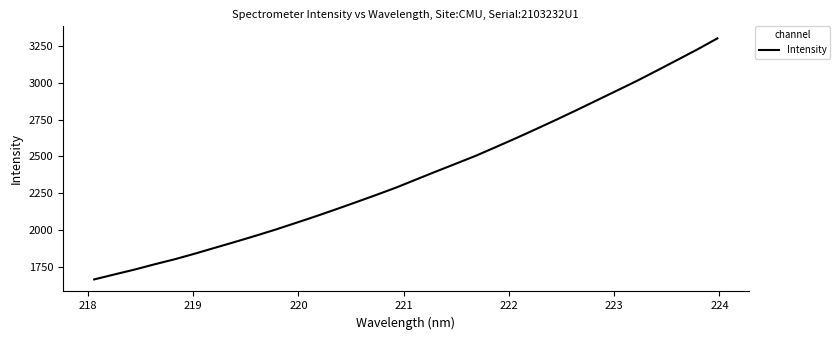

What is the difference between the maximum and minimum values?

1639.4